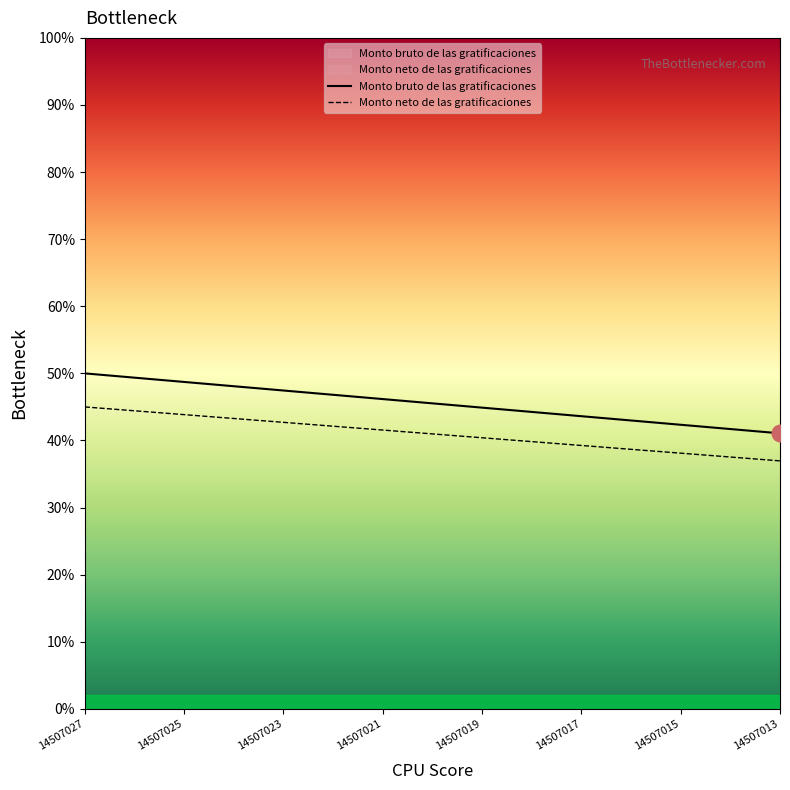

What is the value of the Monto bruto de las gratificaciones point at the 3rd from the left?

48.7